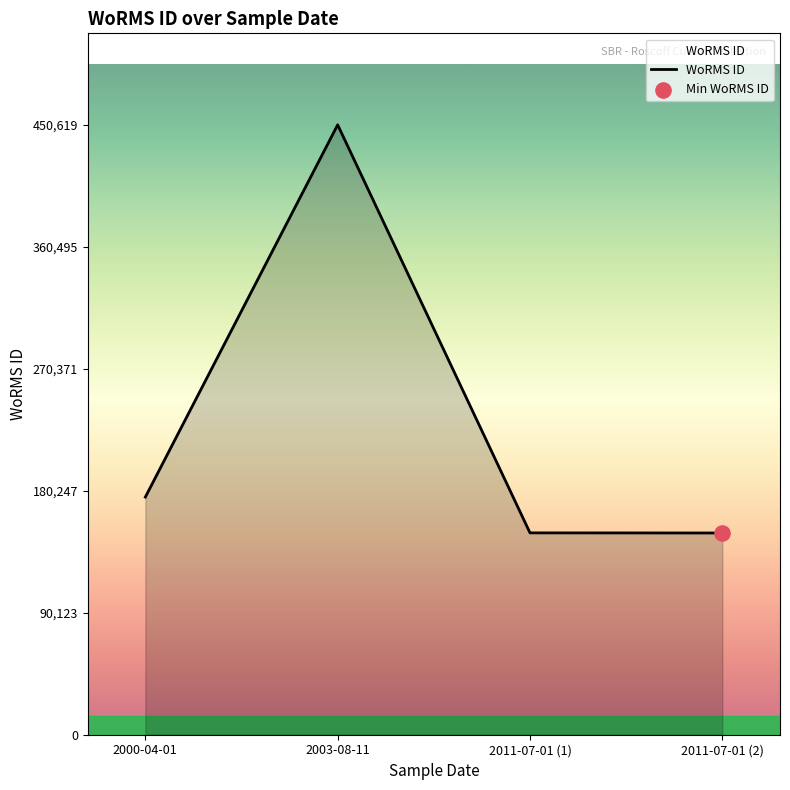

Between 2000-04-01 and 2003-08-11, which is larger?

2003-08-11